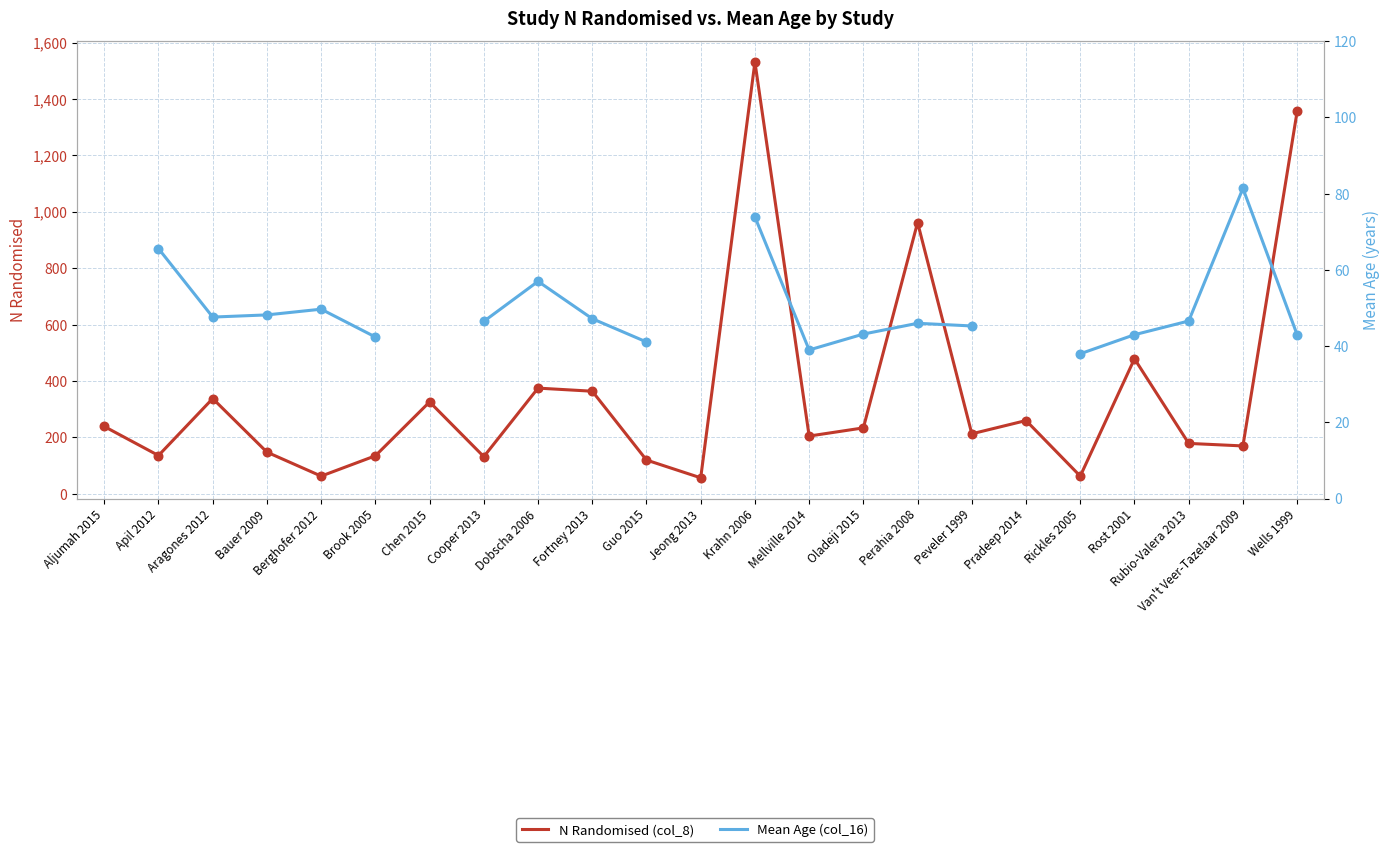

Which series has the largest total across all categories?

N Randomised (col_8)